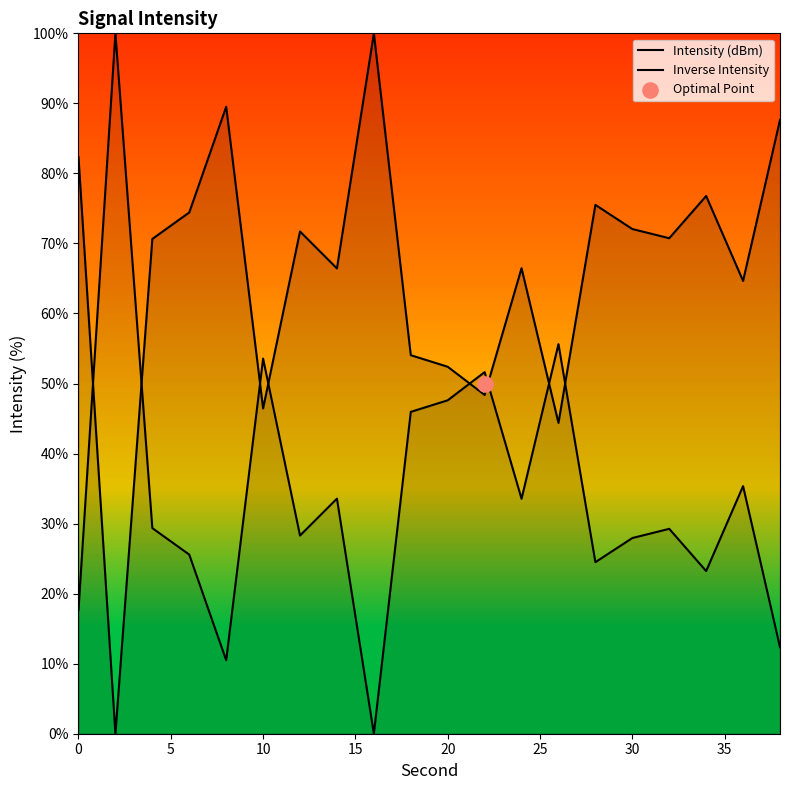

Which series reaches the minimum Y coordinate?

Intensity (dBm)